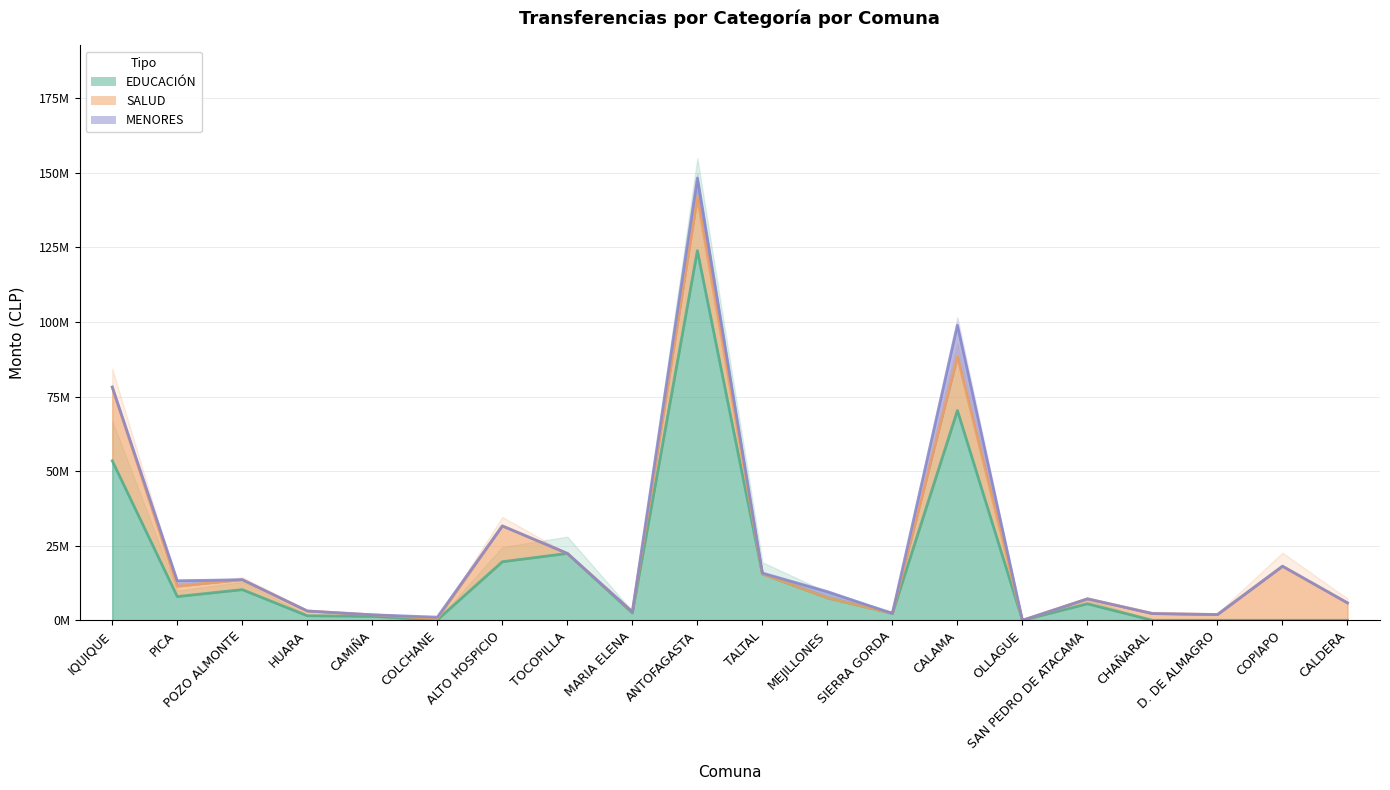

What is the label of the 19th point from the right?

PICA